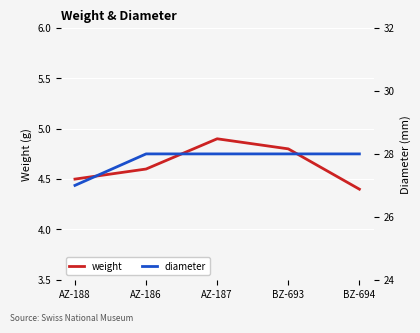

What is the sum of the weight values at AZ-187 and BZ-693?

9.7